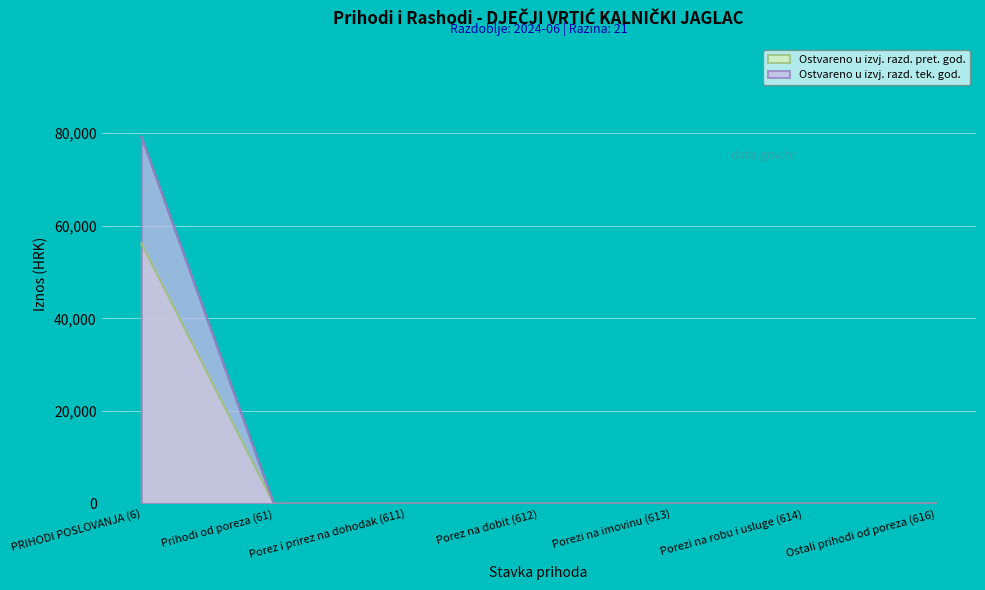

What are all the series names shown in the legend?

Ostvareno u izvj. razd. pret. god., Ostvareno u izvj. razd. tek. god.